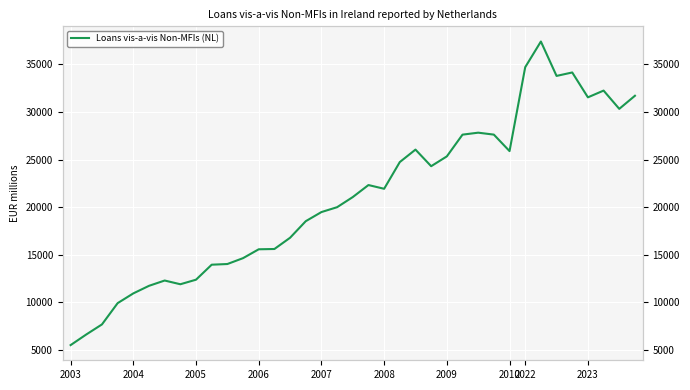

What is the average value?

21028